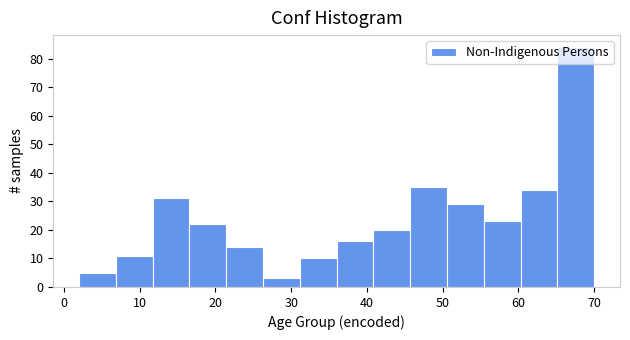

Reading left to right, list every bar in this chart as the range it spans on the x-axis followed by its height. Neither the bar edges nor the heights are printed on the chart, so give them approximately, as read against the axes.

2 to 7: 5
7 to 12: 11
12 to 17: 31
17 to 21: 22
21 to 26: 14
26 to 31: 3
31 to 36: 10
36 to 41: 16
41 to 46: 20
46 to 51: 35
51 to 55: 29
55 to 60: 23
60 to 65: 34
65 to 70: 84